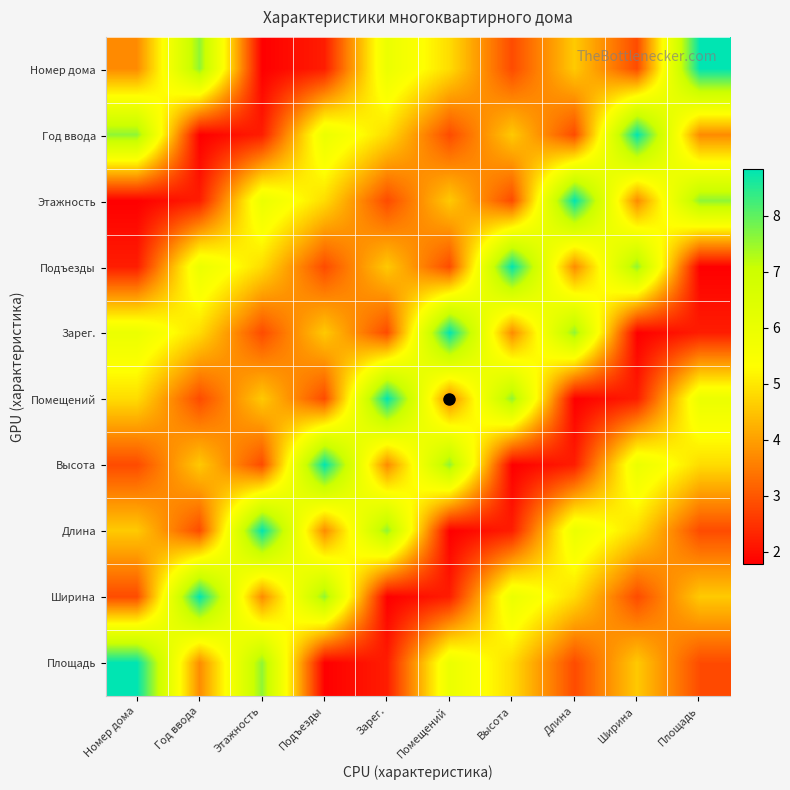

At Этажность, list the series in order from largest to smallest.

Длина, Площадь, Этажность, Подъезды, Помещений, Ширина, Зарег., Высота, Год ввода, Номер дома